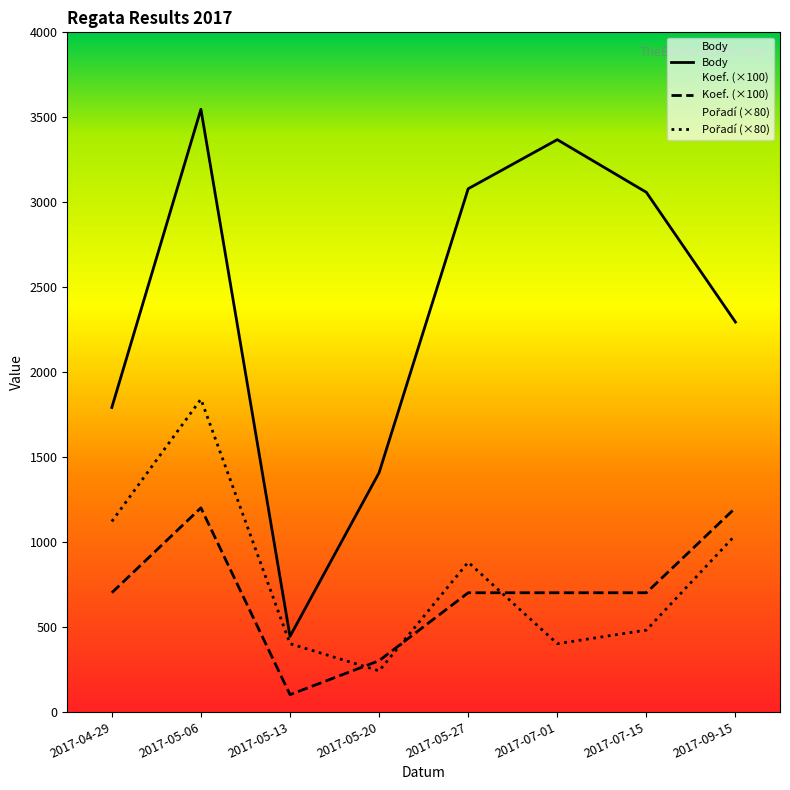

What is the total value across all series at 2017-09-15?

4534